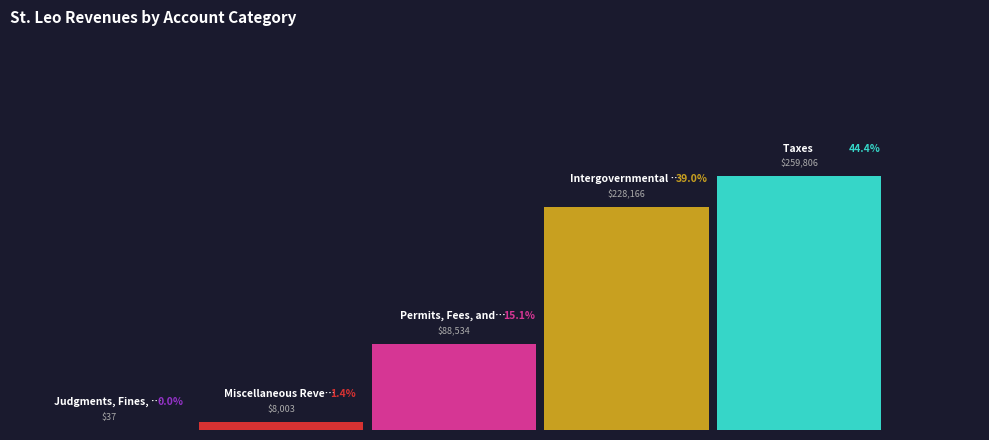

How many bars are there in total?

5